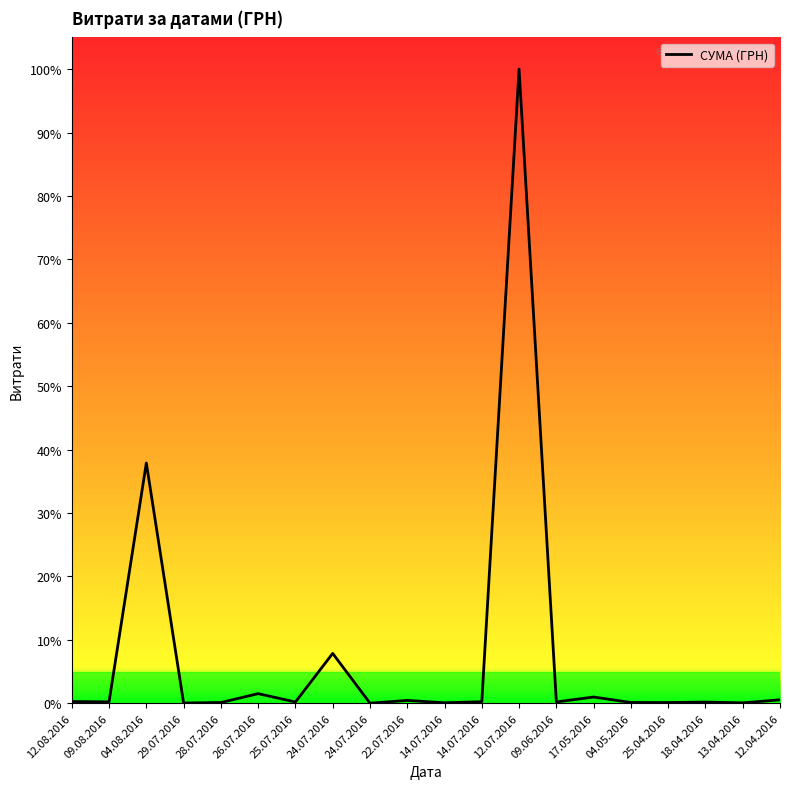

What is the label of the 20th point from the right?

12.08.2016